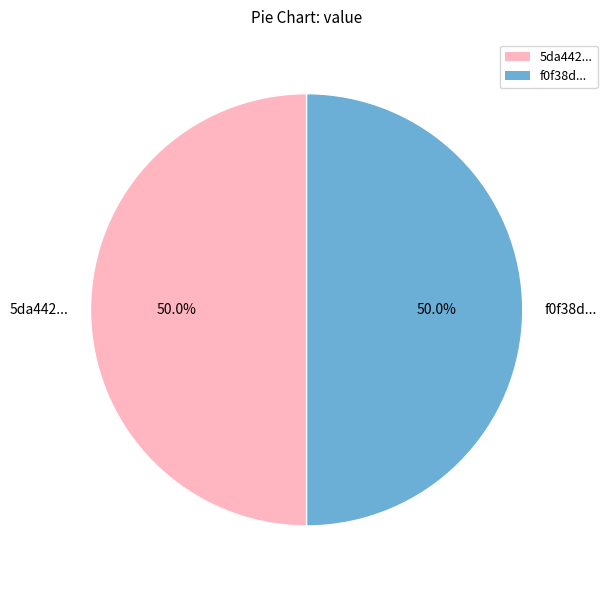

What is the ratio of the value at 5da442... to the value at f0f38d...?

1.0